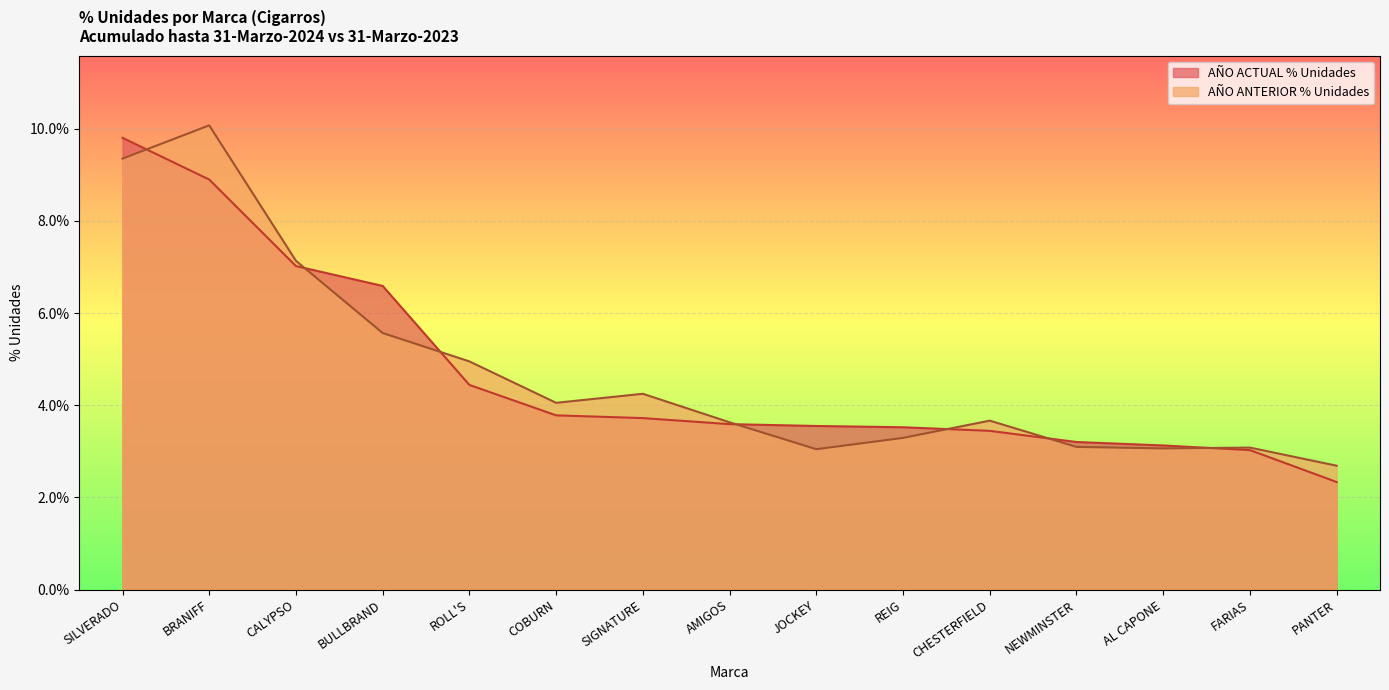

Which series has the largest total across all categories?

AÑO ANTERIOR % Unidades